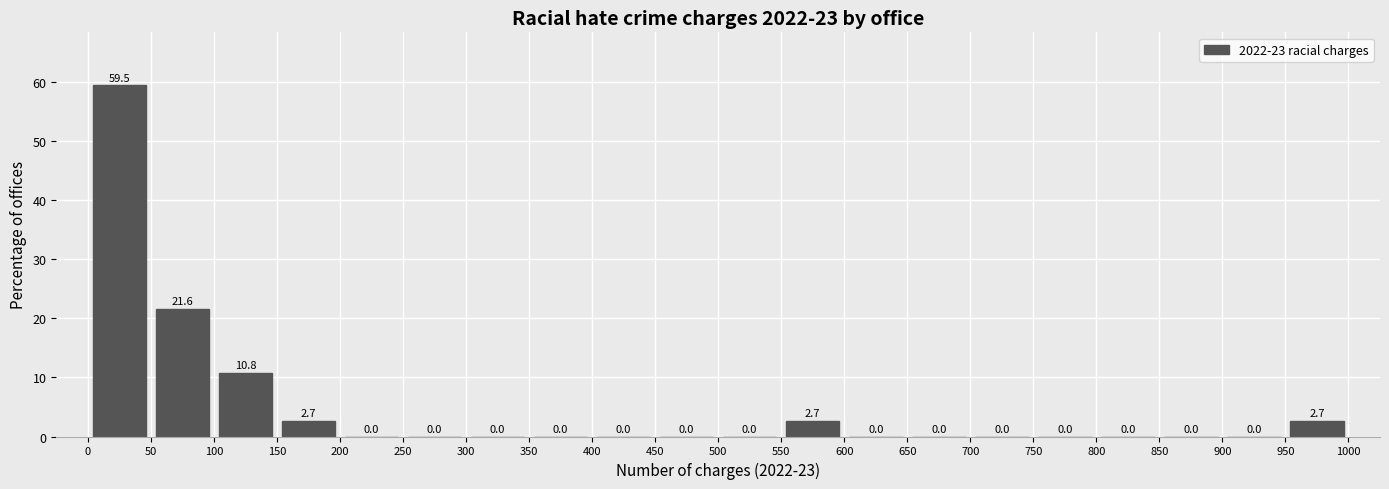

Reading left to right, transcribe this chart: for each bar, give the range it covers on the x-axis and its height.

0 to 50: 59.5
50 to 100: 21.6
100 to 150: 10.8
150 to 200: 2.7
200 to 250: 0.0
250 to 300: 0.0
300 to 350: 0.0
350 to 400: 0.0
400 to 450: 0.0
450 to 500: 0.0
500 to 550: 0.0
550 to 600: 2.7
600 to 650: 0.0
650 to 700: 0.0
700 to 750: 0.0
750 to 800: 0.0
800 to 850: 0.0
850 to 900: 0.0
900 to 950: 0.0
950 to 1000: 2.7